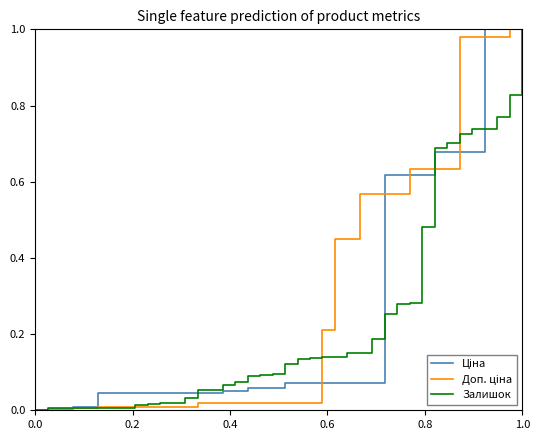

What is the average value of the Ціна series?

0.3